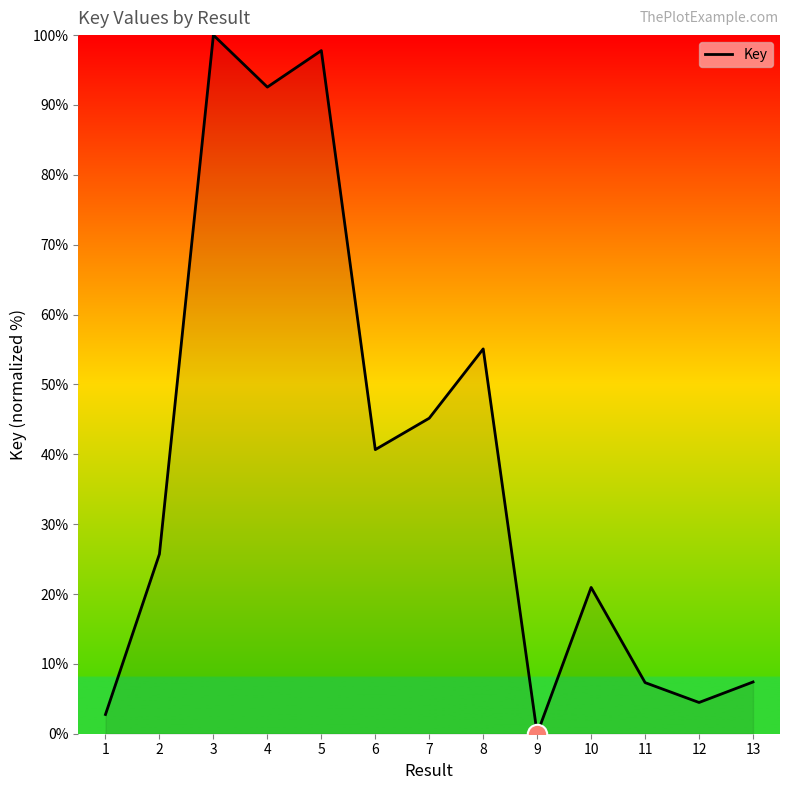

How many interior local valleys (lower than both neighbors) does the data have?

4